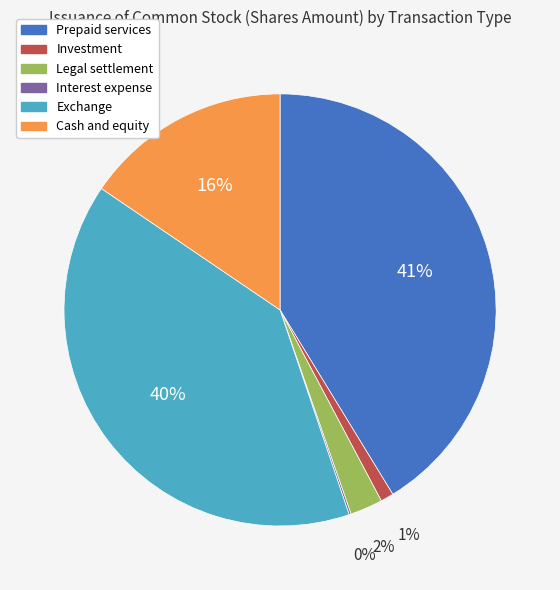

Combined, do Investment and Legal settlement account for over 50%?

No